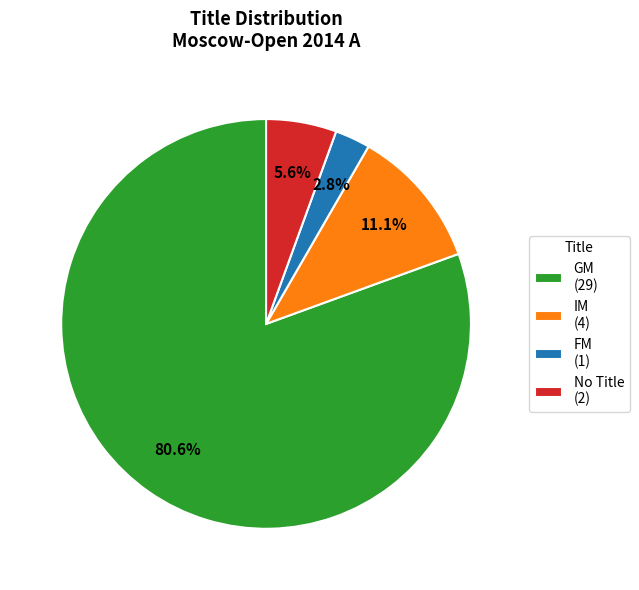

Count the number of slices in the pie.

4